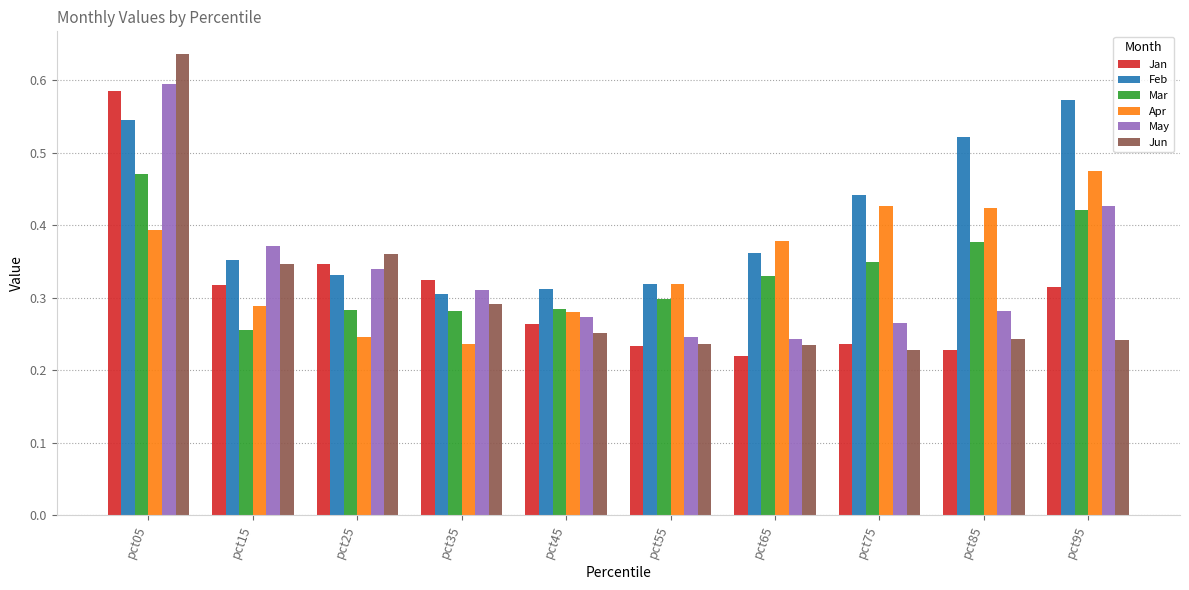

At which category is the sum across all series the highest?

pct05